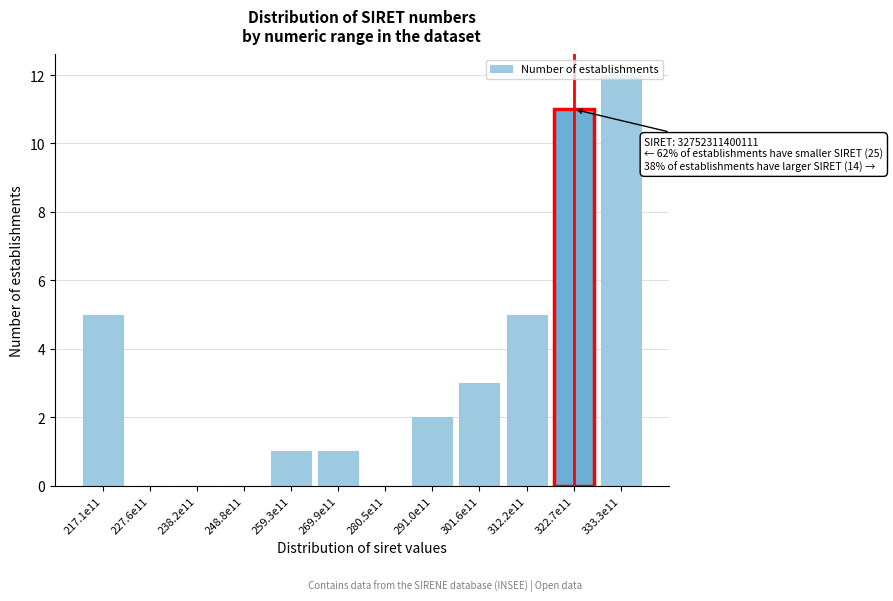

The chart shows a value of 3 at 301.6e11. True or false?

True